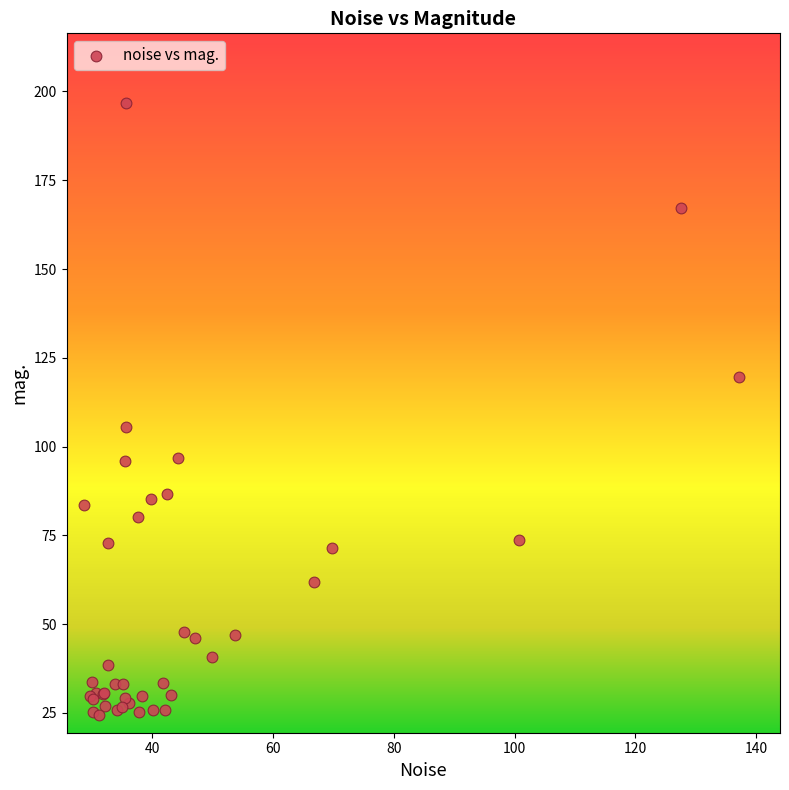

What Y value in the scatter plot is closest to 110?

105.6